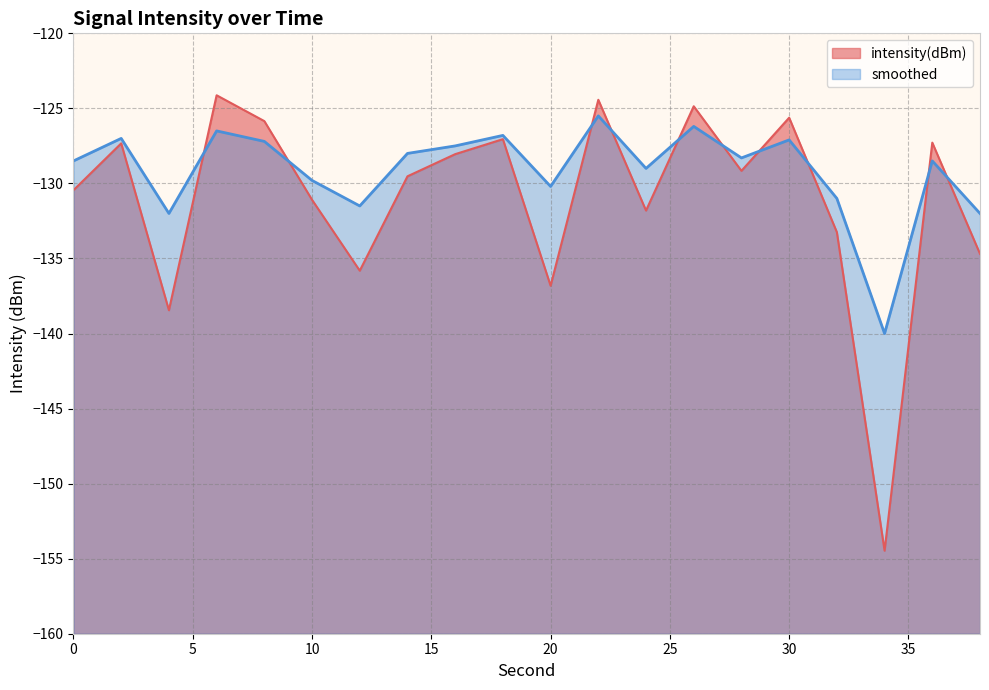

Reading left to right, transcribe all the data shown in this chart.

intensity(dBm): 0=-130.4	2=-127.3	4=-138.4	6=-124.1	8=-125.8	10=-131.1	12=-135.8	14=-129.5	16=-128.0	18=-127.1	20=-136.8	22=-124.4	24=-131.8	26=-124.9	28=-129.2	30=-125.6	32=-133.2	34=-154.5	36=-127.3	38=-134.7
smoothed: 0=-128.5	2=-127.0	4=-132.0	6=-126.5	8=-127.2	10=-129.8	12=-131.5	14=-128.0	16=-127.5	18=-126.8	20=-130.2	22=-125.5	24=-129.0	26=-126.2	28=-128.3	30=-127.1	32=-131.0	34=-140.0	36=-128.5	38=-132.0